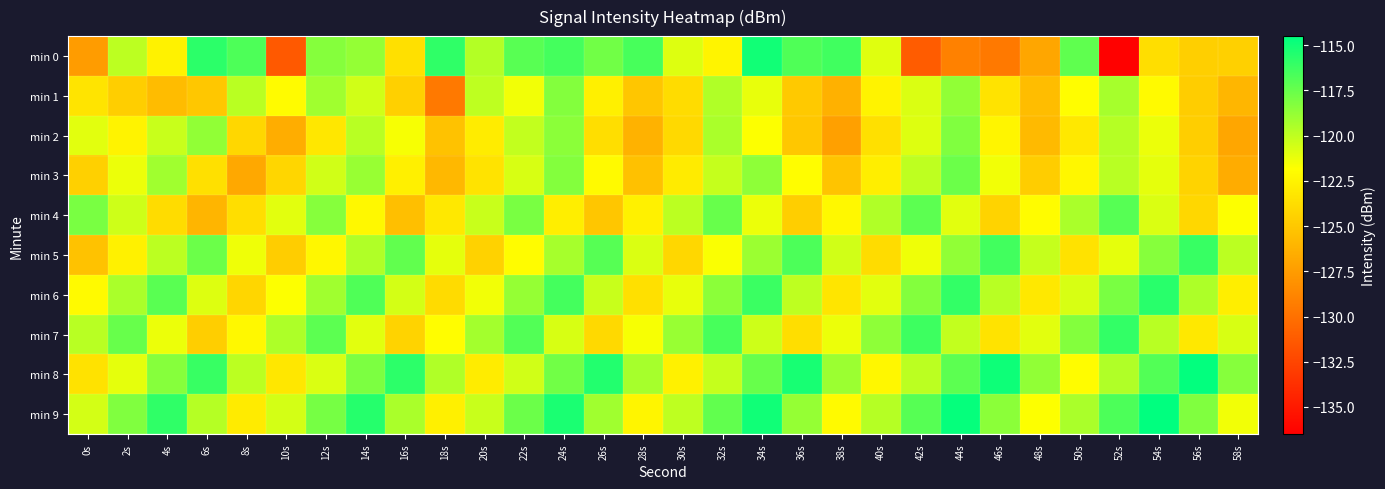

Which series has the largest total across all categories?

min 9